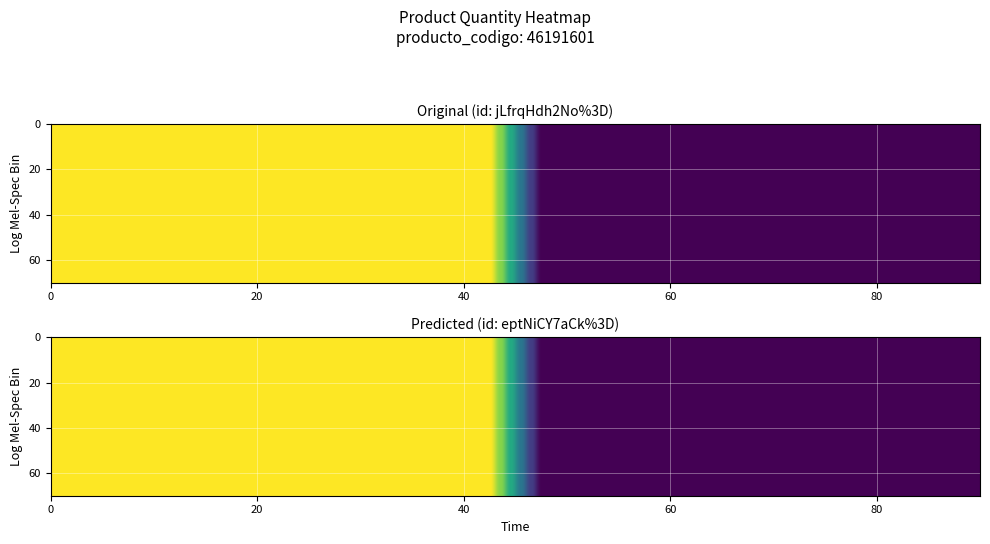

What is the sum of all eptNiCY7aCk%3D values?

461917510